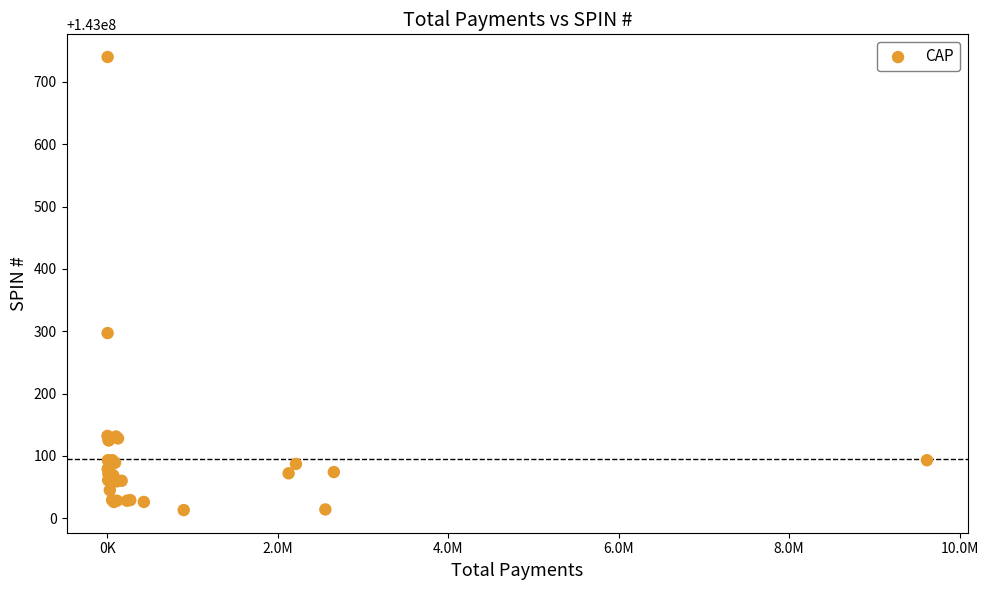

What Y value in the scatter plot is closest to 143000376?

143000297